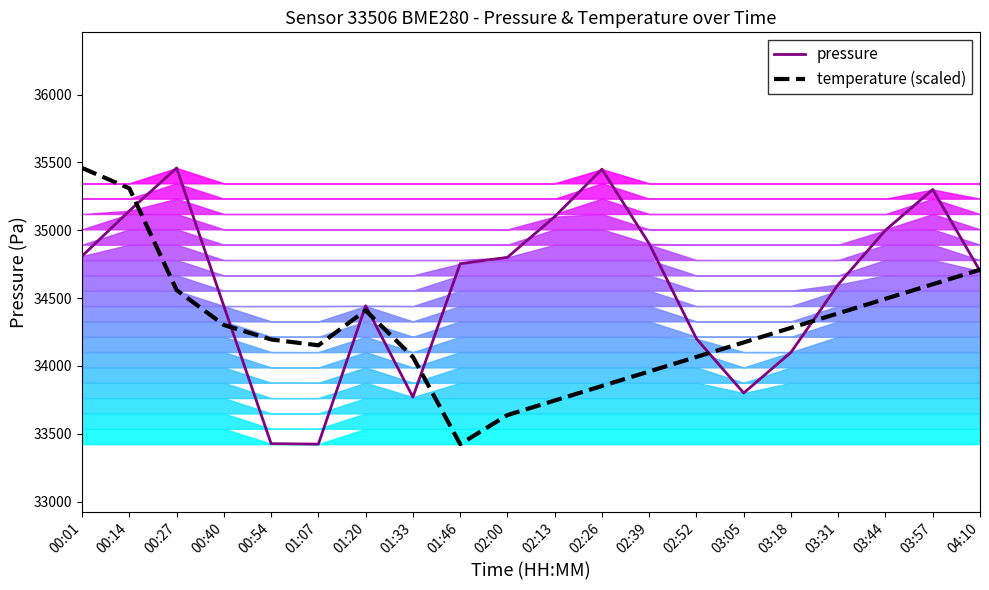

How many interior local valleys does the pressure series have?

3